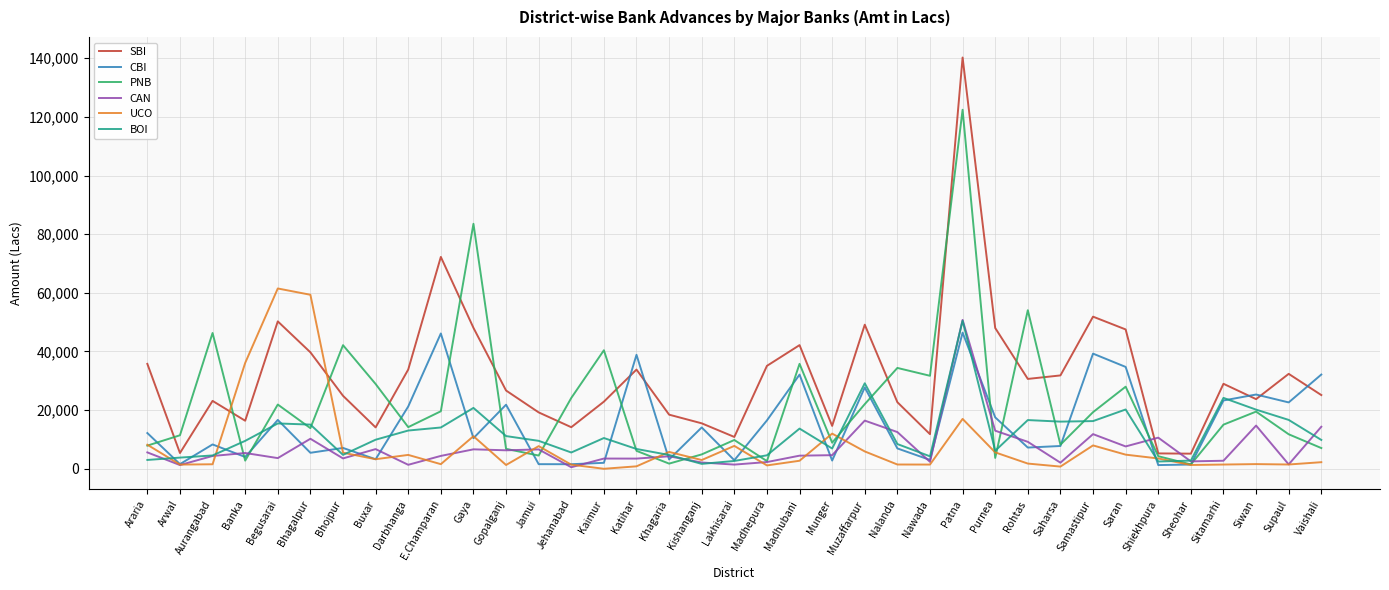

At which label is SBI closest to 72696?

E.Champaran